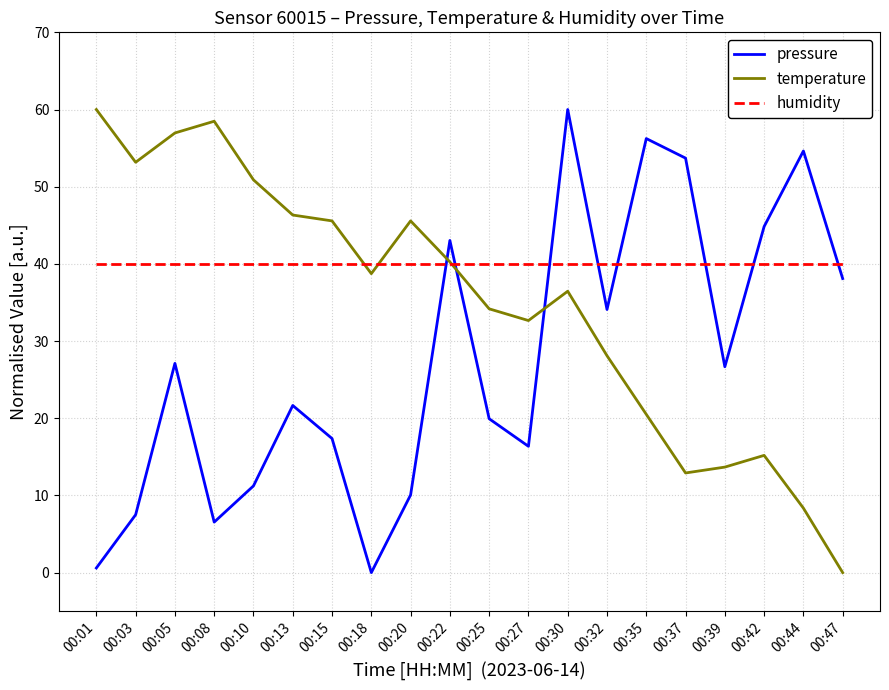

List the series in order of their overall mean, highest first.

humidity, temperature, pressure